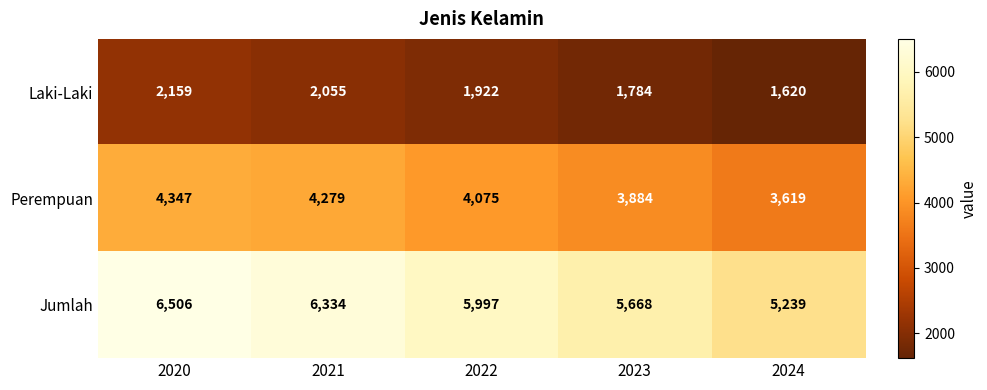

What is the difference between the Jumlah values at 2020 and 2023?

838